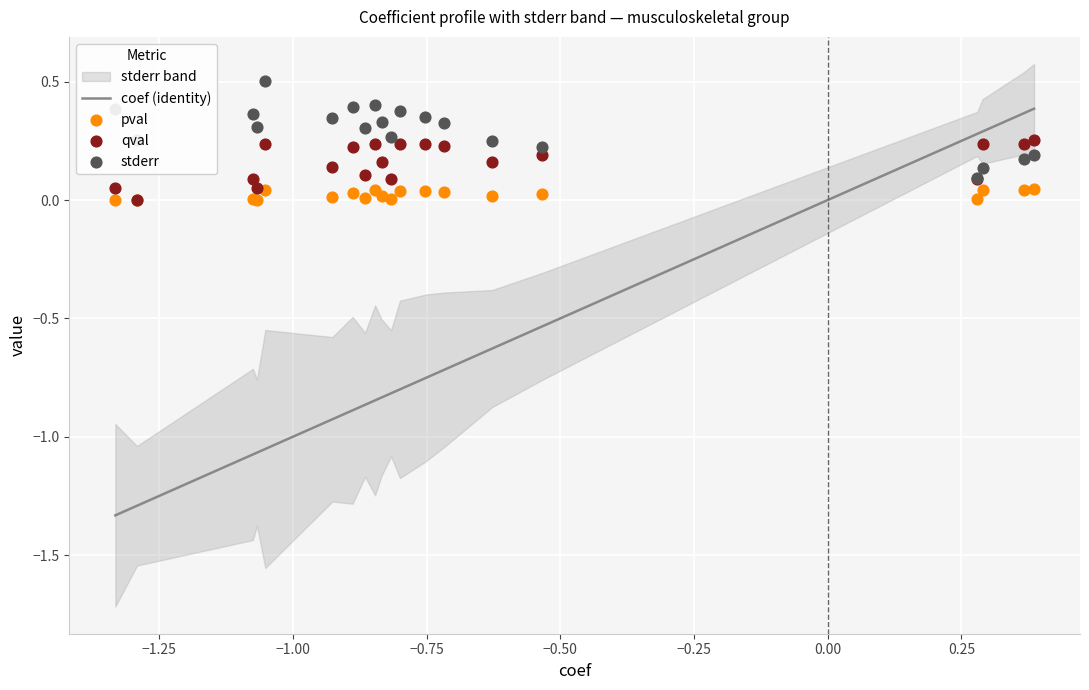

At how many categories does at least one series exceed 0?

20